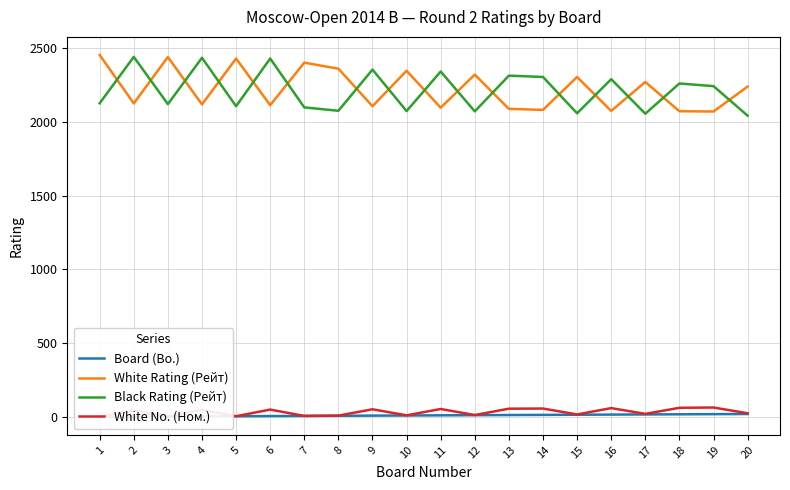

What value does the White No. (Ном.) series have at 7, to the nearest 10?

10